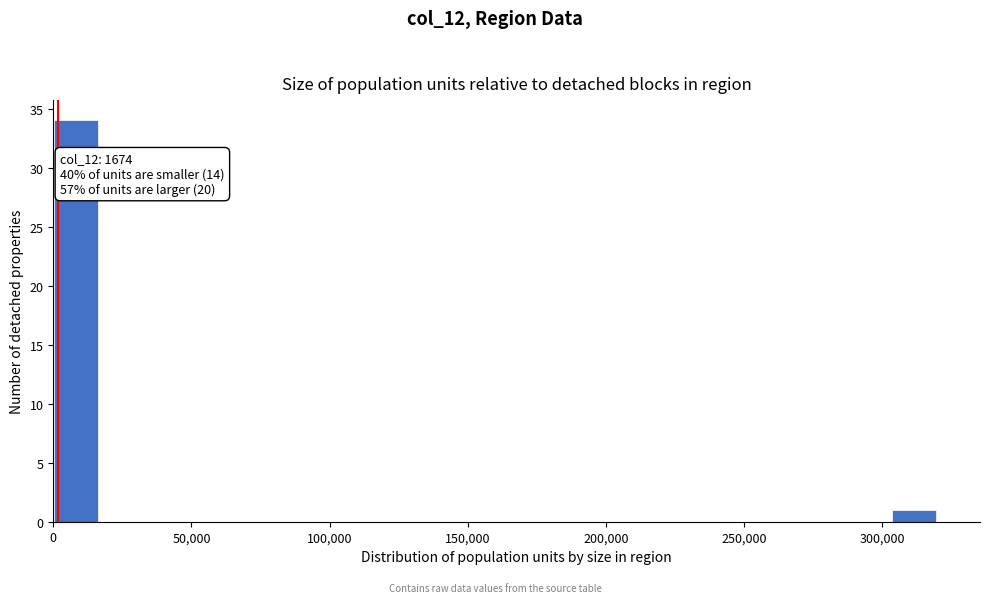

Around what value on the x-axis is the tallest bar? Give the approximate position of its centre, as read against the axis.

10000